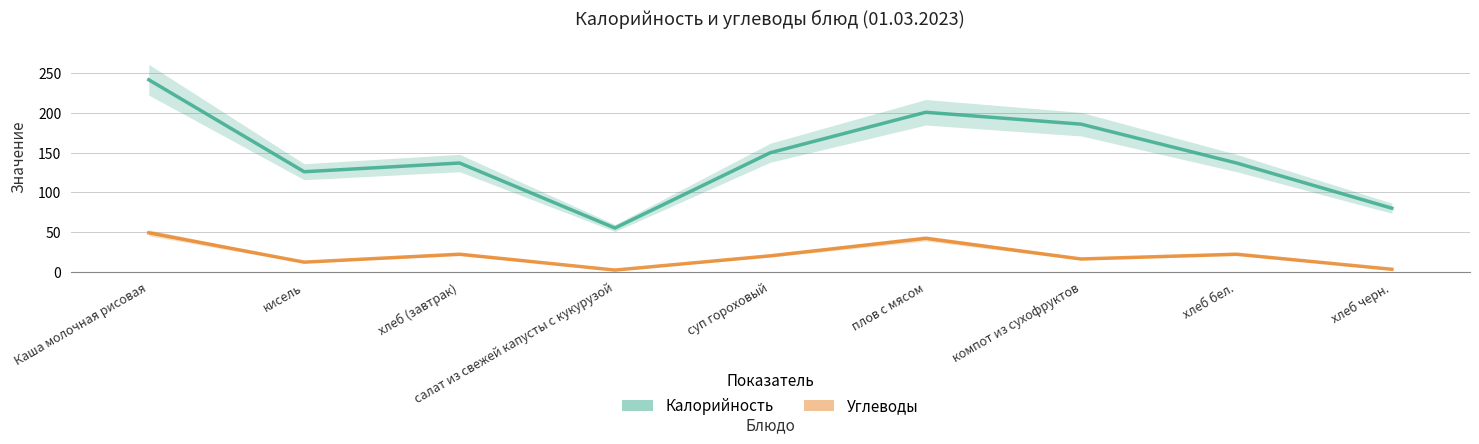

True or false: Калорийность and Углеводы cross at least once.

False